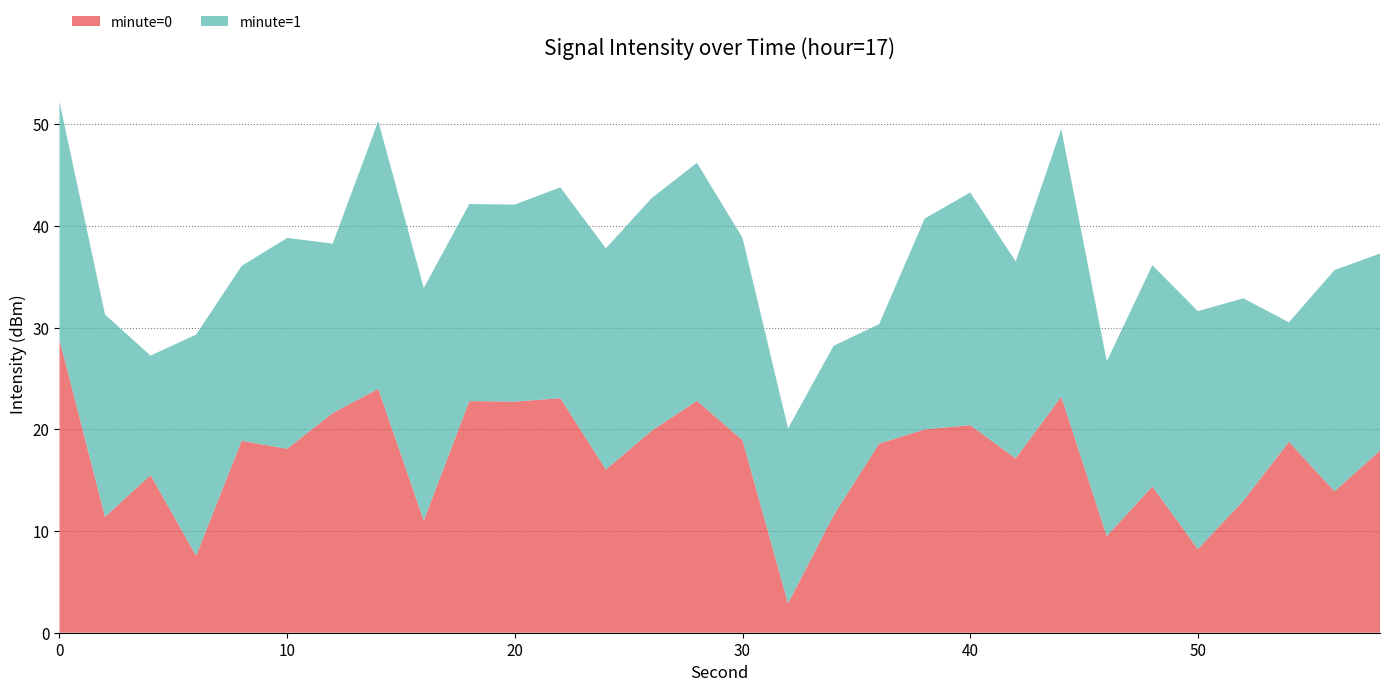

What is the difference between the maximum and minimum values in the minute=0 series?

25.9